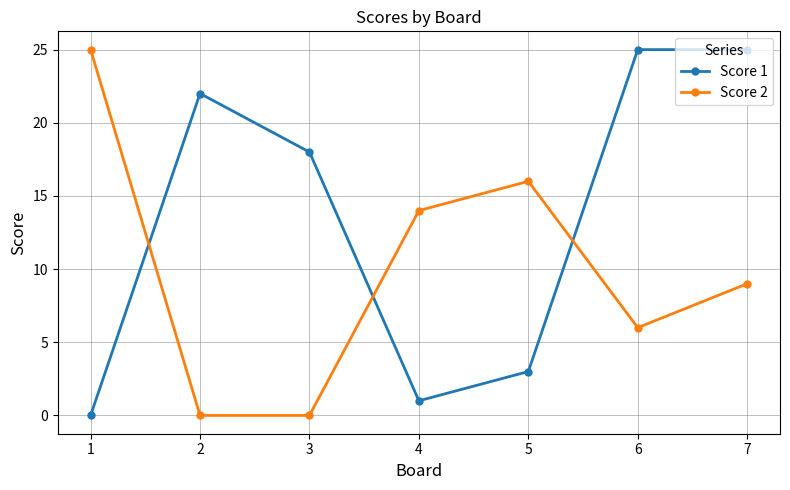

At which category does Score 1 reach its first local peak?

2